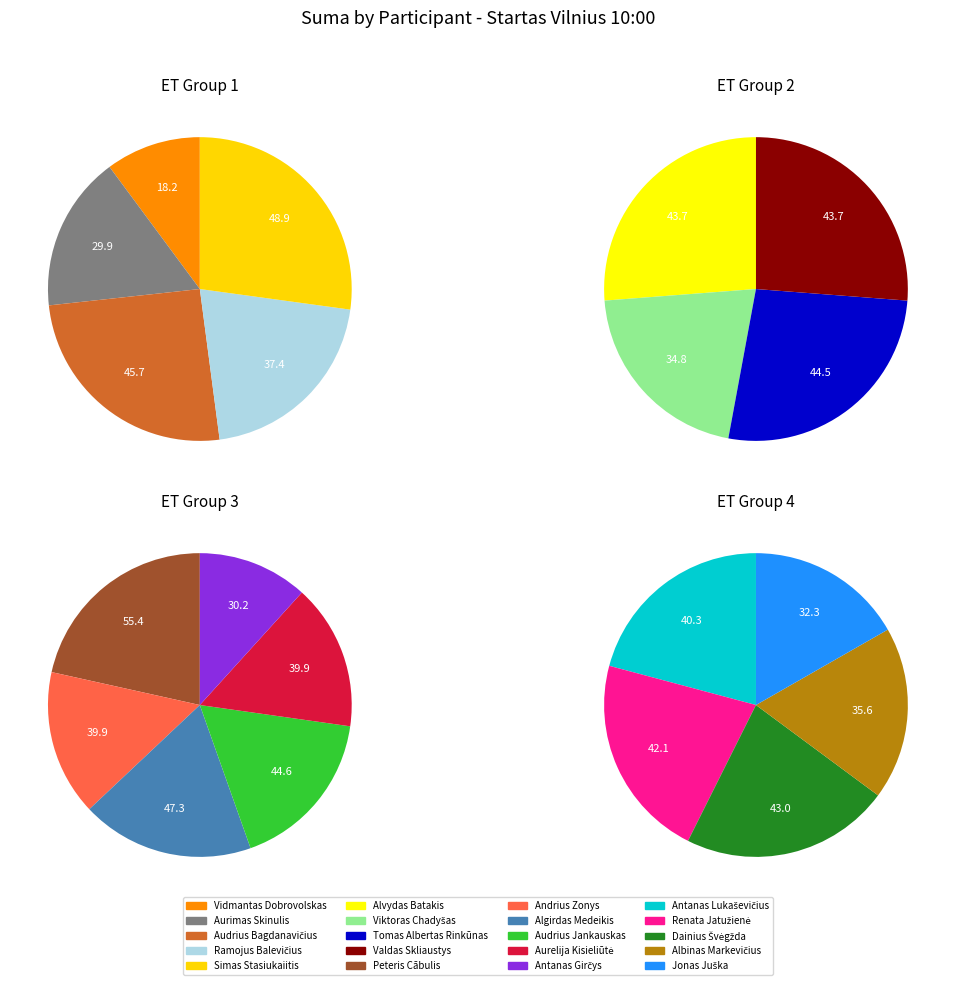

Is there a majority slice in this chart?

No